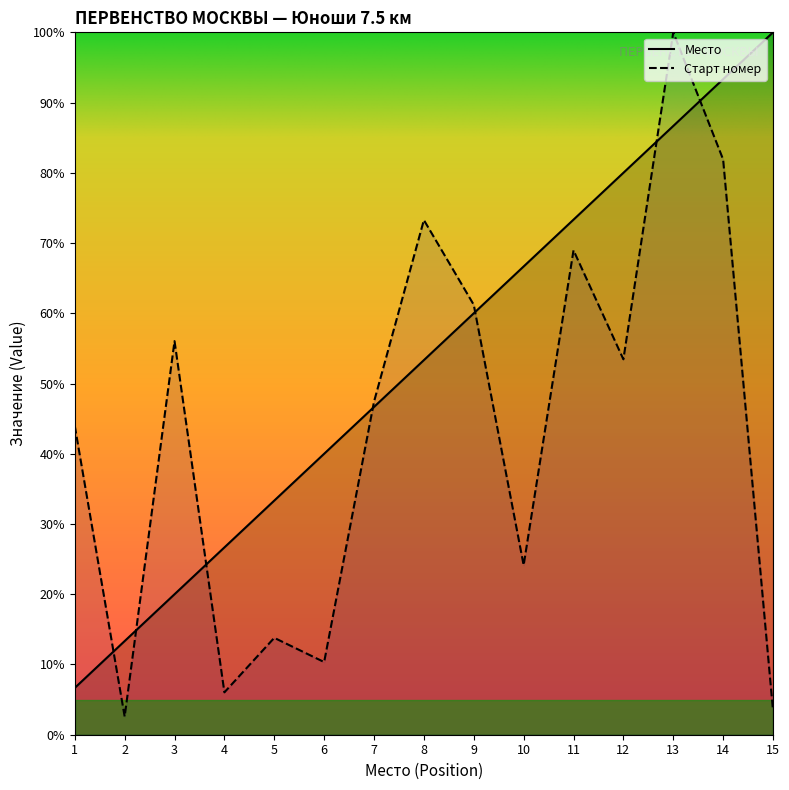

What is the greatest value displayed?

100.0